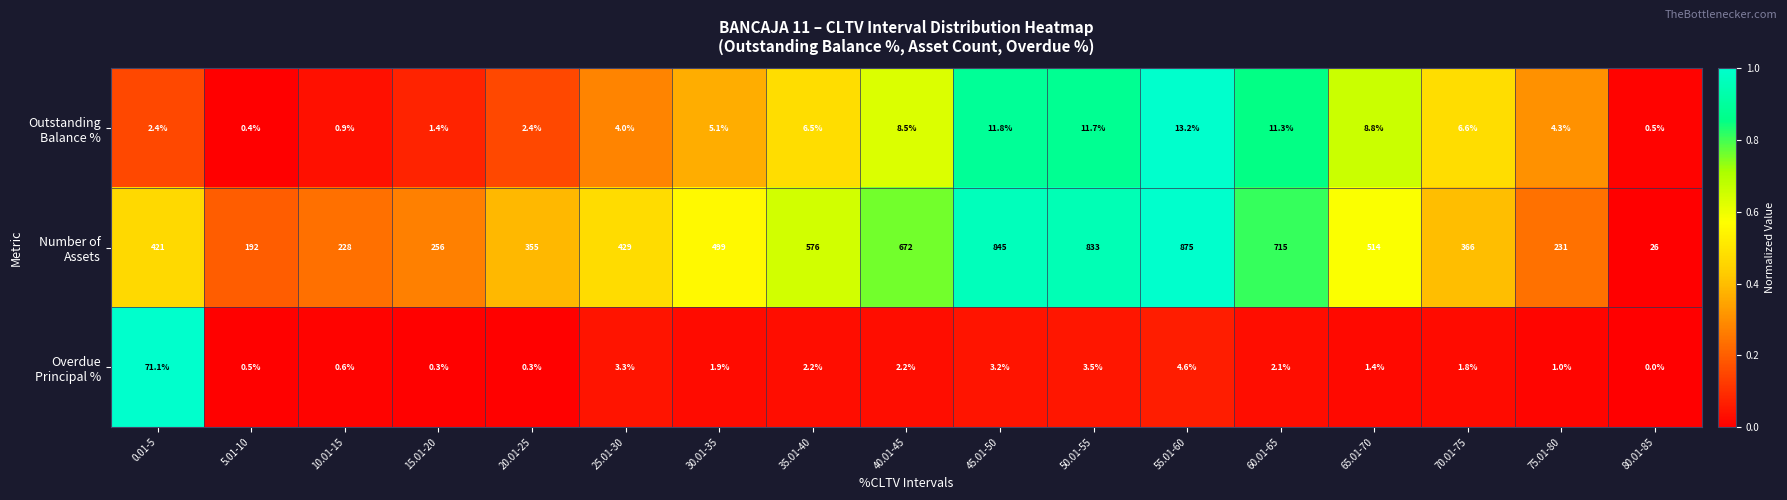

How many distinct data groups are displayed?

3